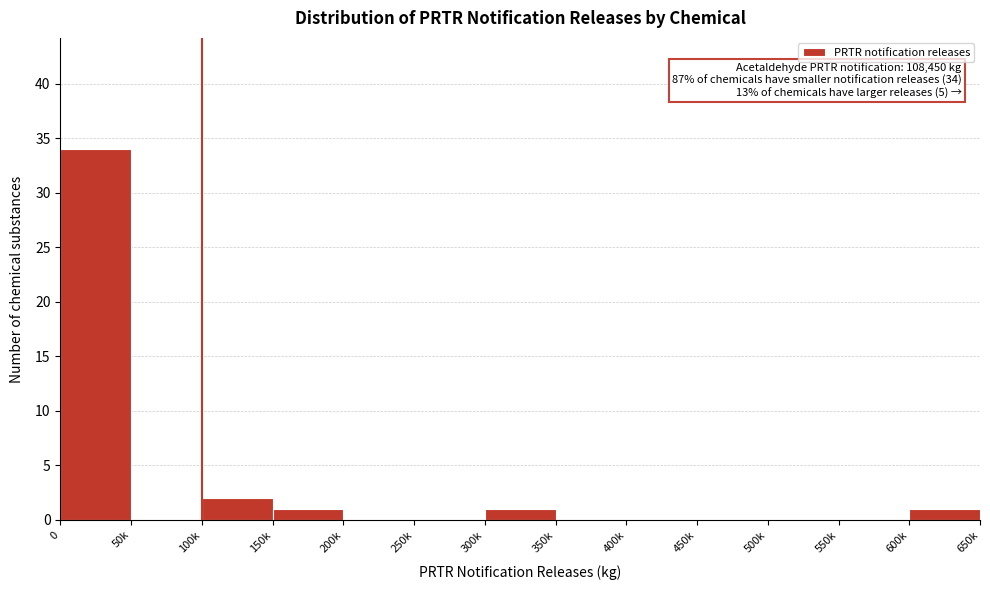

The chart shows a value of 23 at 500k. True or false?

False